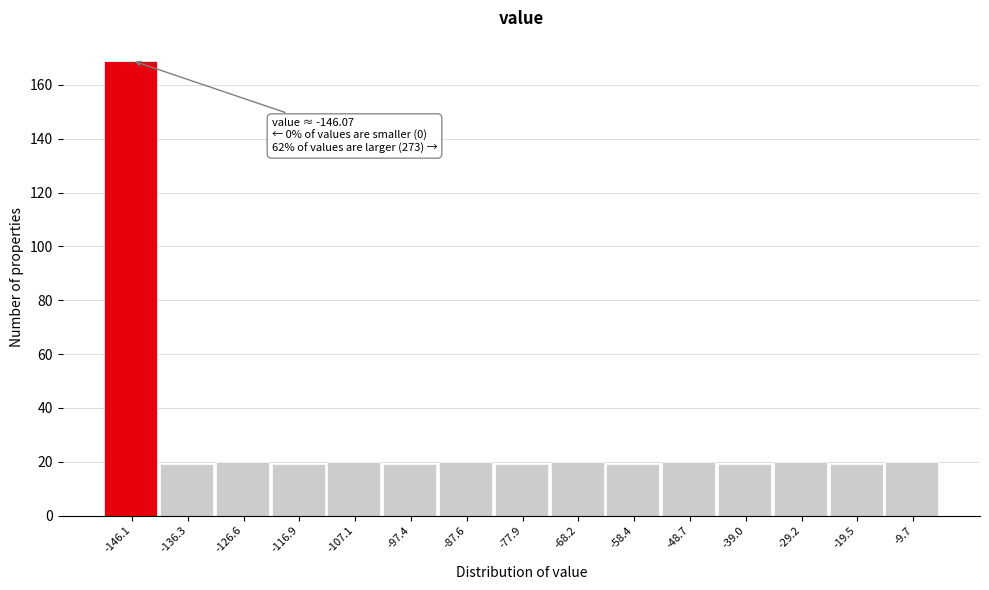

Reading left to right, list all the values displayed in this chart.

-146.1=169	-136.3=19	-126.6=20	-116.9=19	-107.1=20	-97.4=19	-87.6=20	-77.9=19	-68.2=20	-58.4=19	-48.7=20	-39.0=19	-29.2=20	-19.5=19	-9.7=20